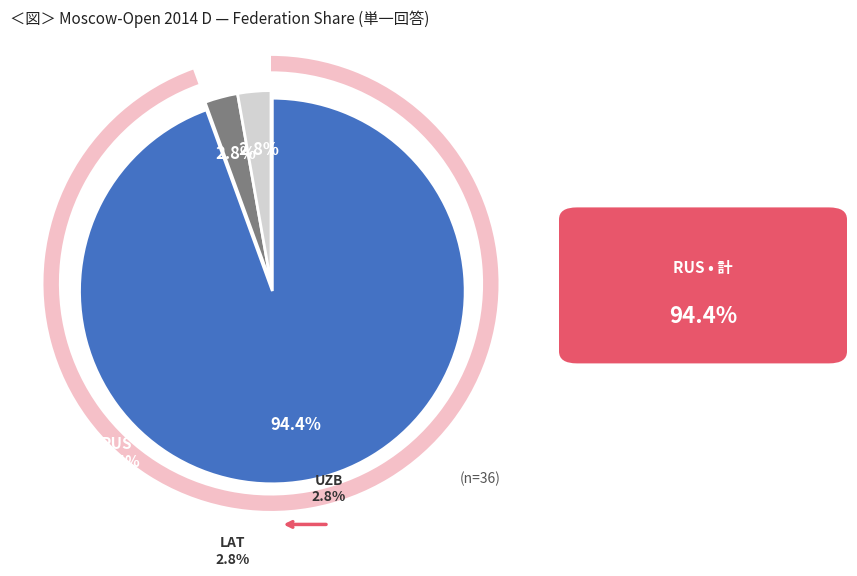

How many segments does this pie chart have?

3